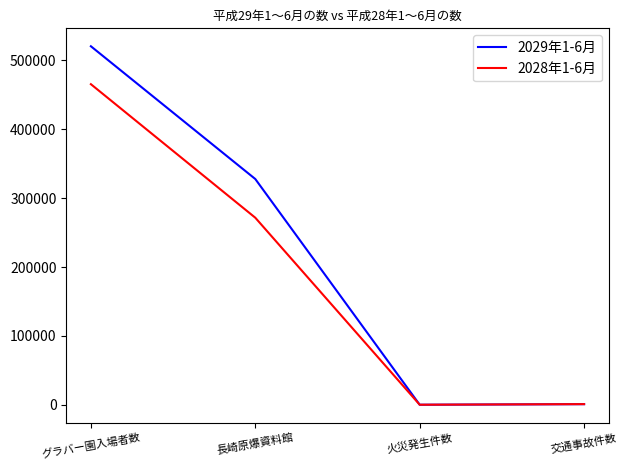

What is the average value of the 2029年1-6月 series?

212282